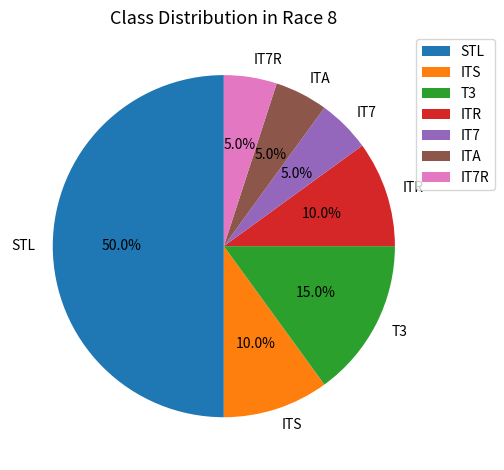

Between T3 and ITA, which is larger?

T3